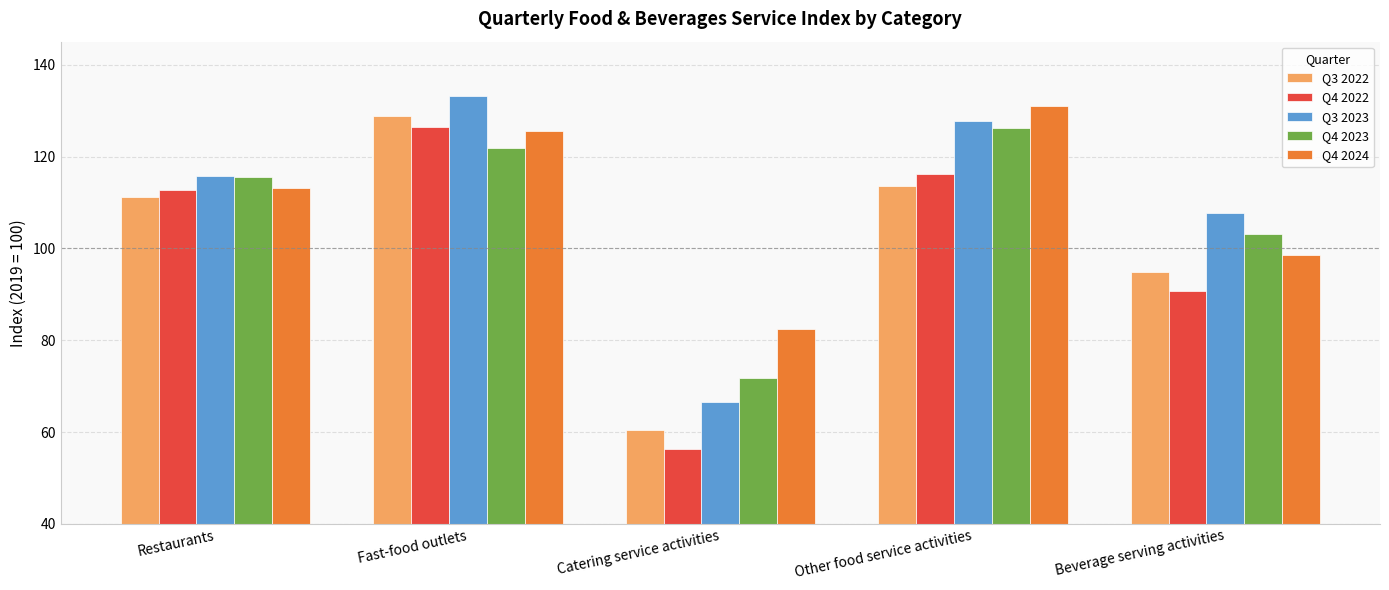

What is the difference between the second highest and second lowest values in the Q3 2023 series?

19.9